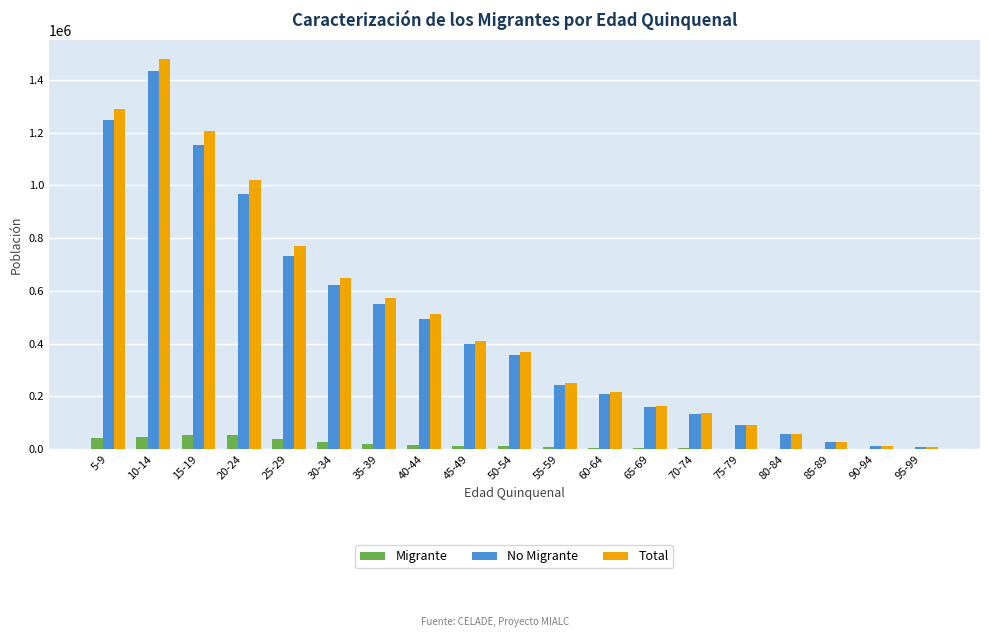

What are all the series names shown in the legend?

Migrante, No Migrante, Total